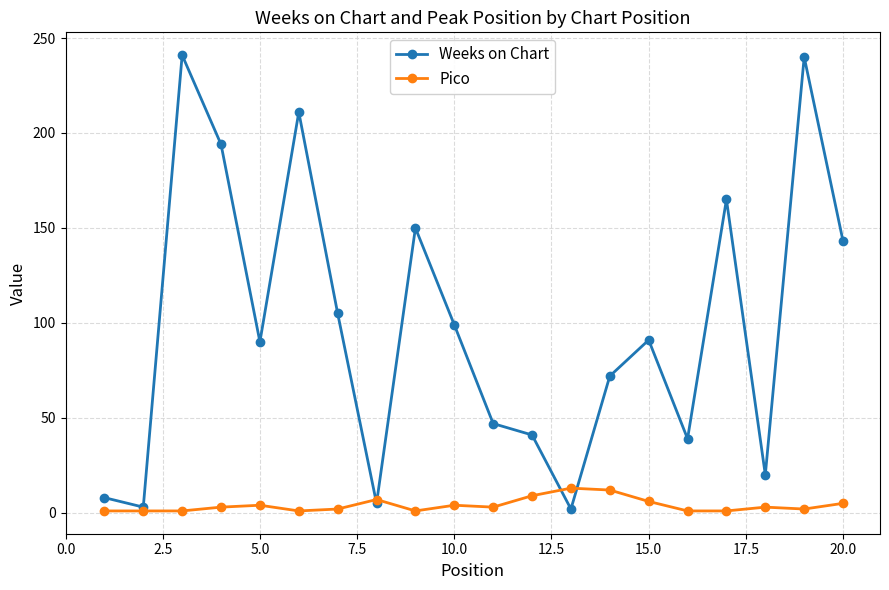

Rank the series by their maximum value, from highest to lowest.

Weeks on Chart, Pico